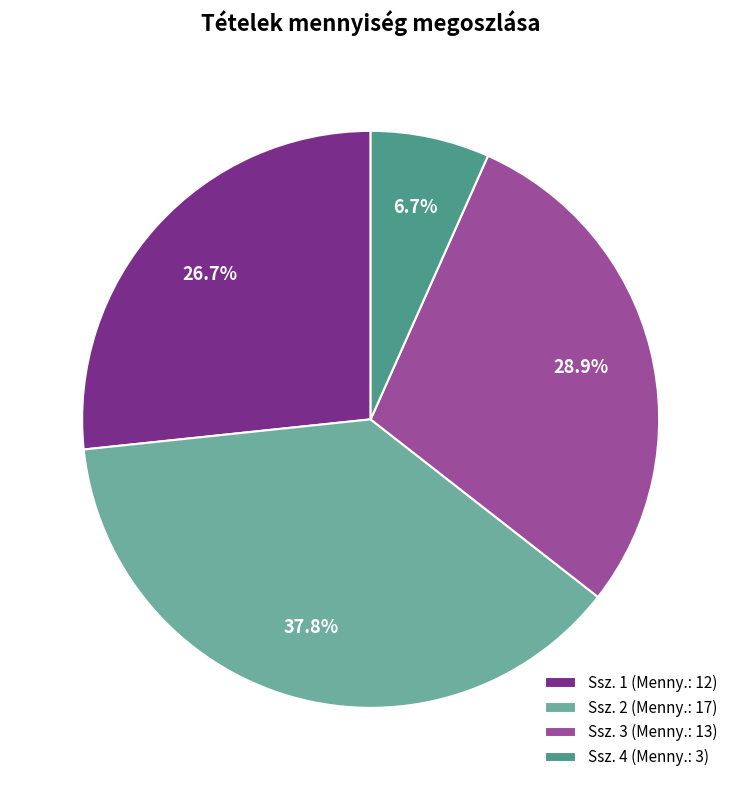

Does any single category account for the majority?

No